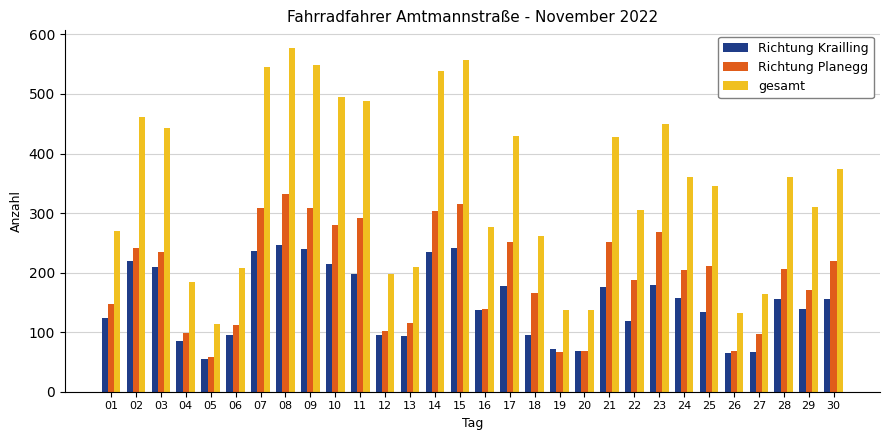

Between 03 and 05, which series saw the biggest shift?

gesamt